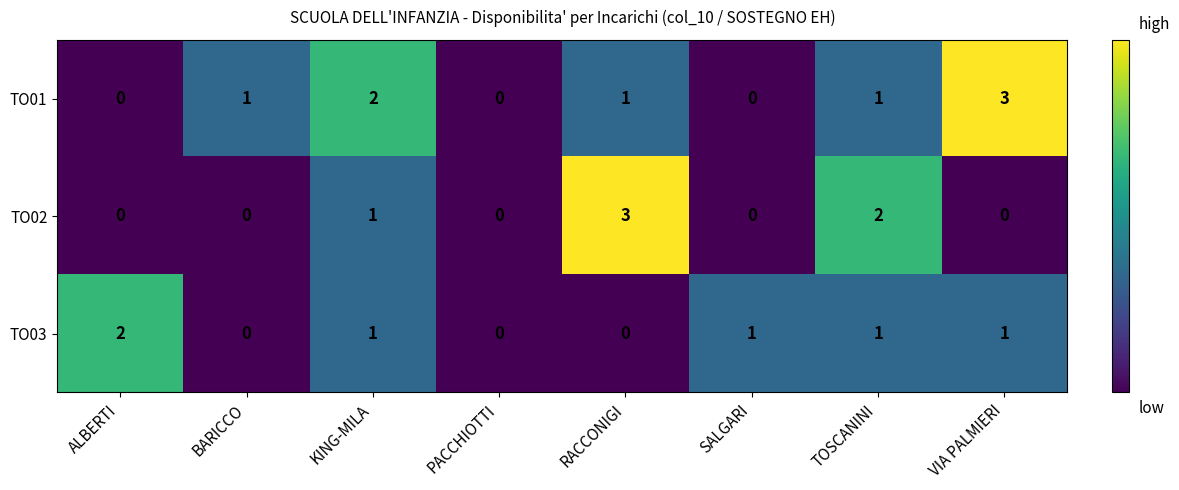

How many TO03 values are between 0 and 1?

7